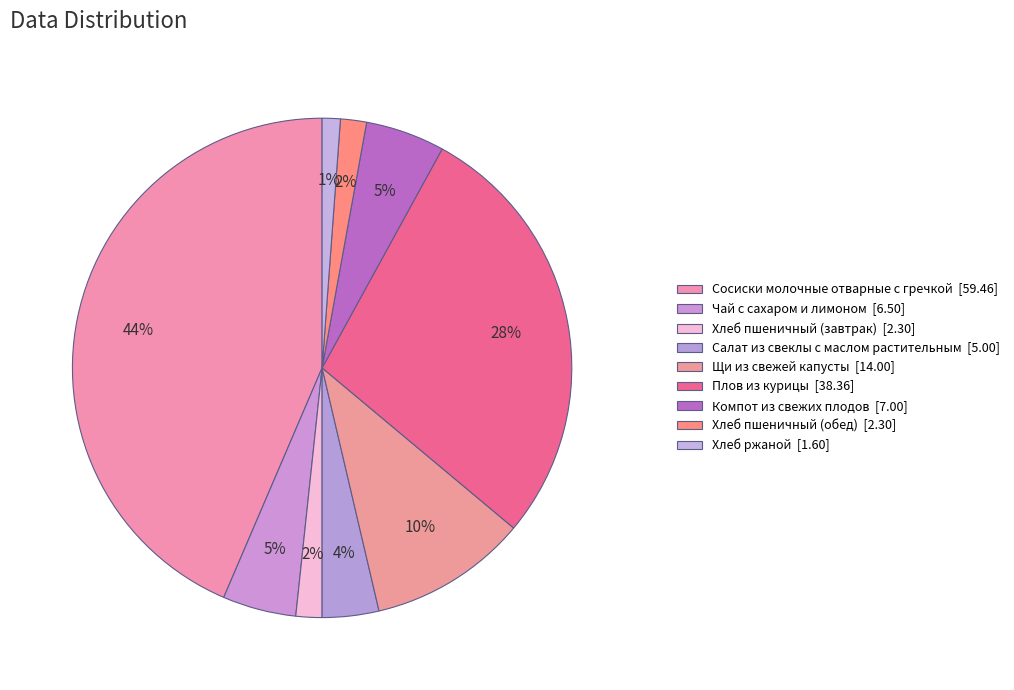

Count the number of slices in the pie.

9